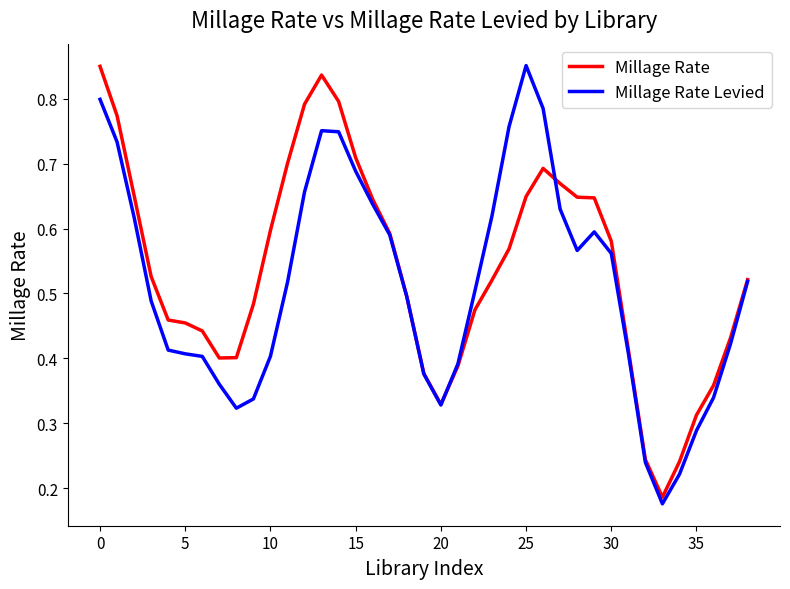

The Millage Rate series shows 0.1 at 20. True or false?

False